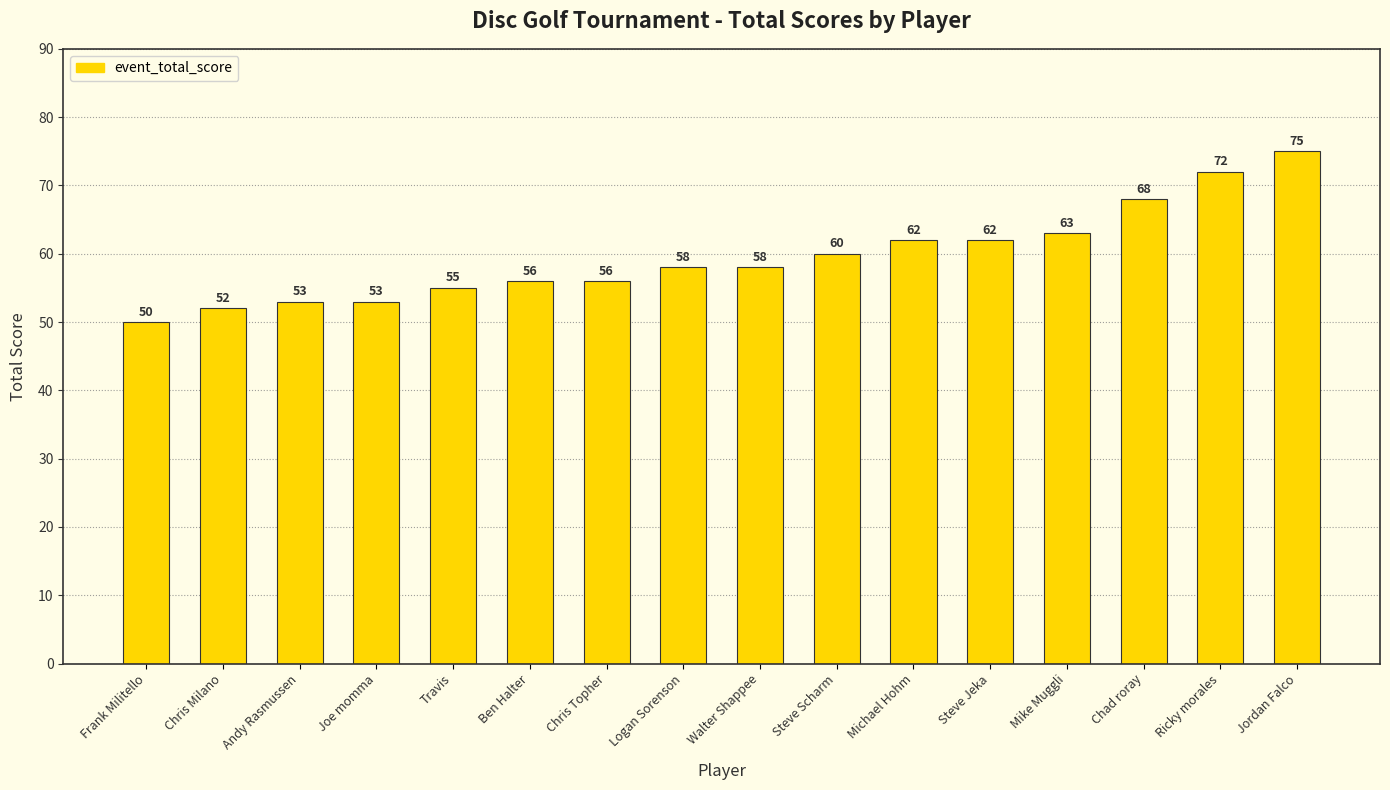

What is the greatest value displayed?

75